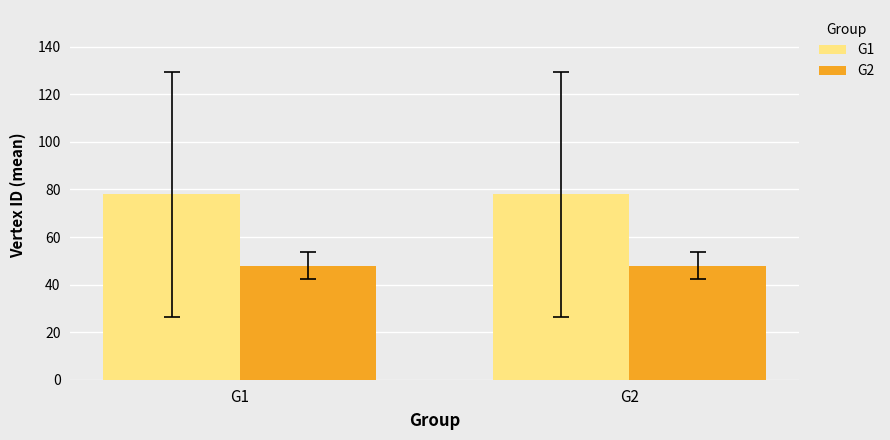

Reading left to right, extract all data points from this chart.

G1: G1=77.9	G2=77.9
G2: G1=48.0	G2=48.0